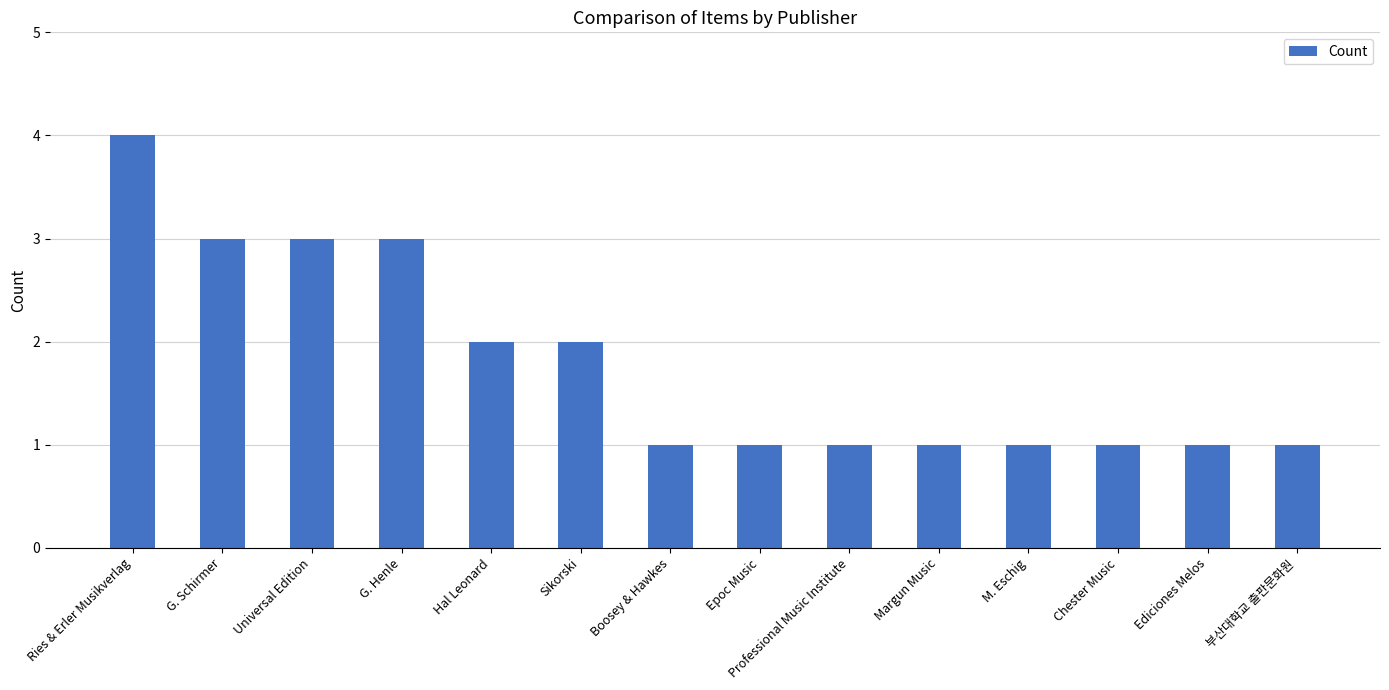

What is the sum of all values?

25